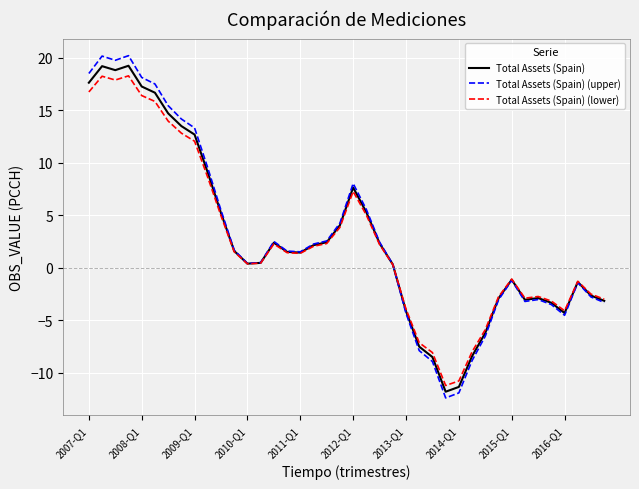

What is the smallest value displayed?

-12.4